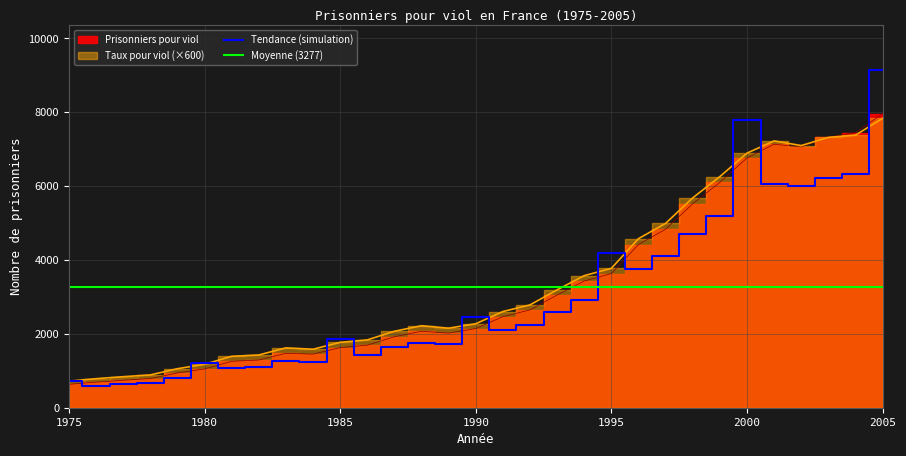

At which label does Tendance (simulation) reach its peak?

2005